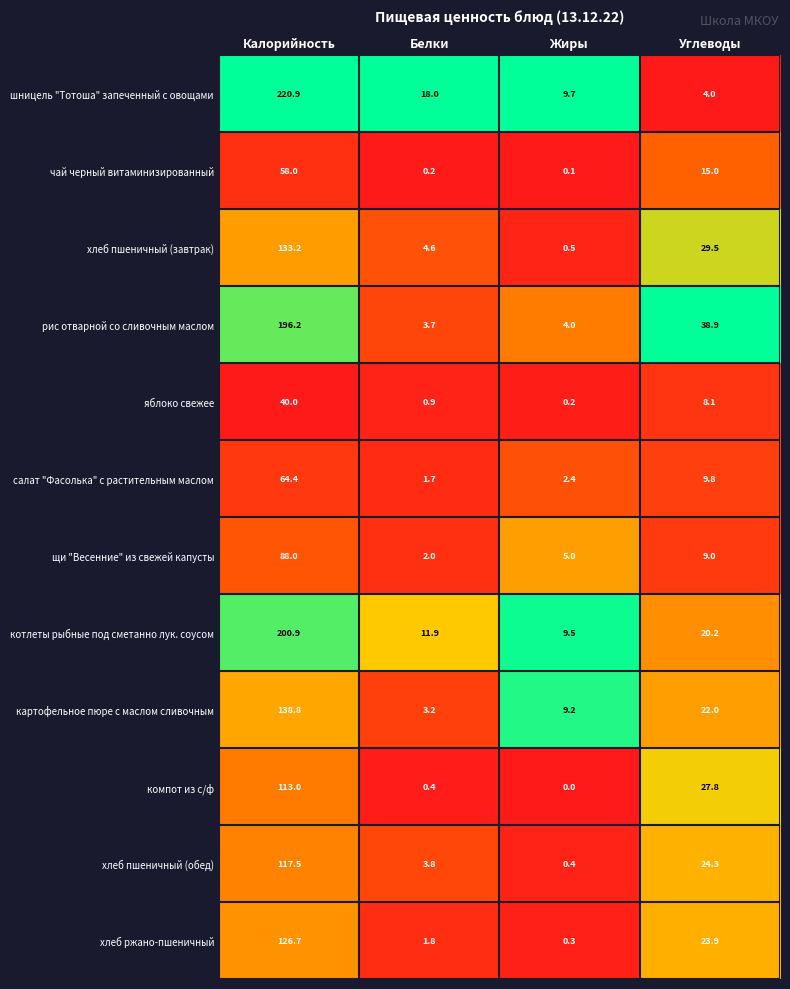

At Жиры, list the series in order from largest to smallest.

шницель "Тотоша" запеченный с овощами, котлеты рыбные под сметанно лук. соусом, картофельное пюре с маслом сливочным, щи "Весенние" из свежей капусты, рис отварной со сливочным маслом, салат "Фасолька" с растительным маслом, хлеб пшеничный (завтрак), хлеб пшеничный (обед), хлеб ржано-пшеничный, яблоко свежее, чай черный витаминизированный, компот из с/ф